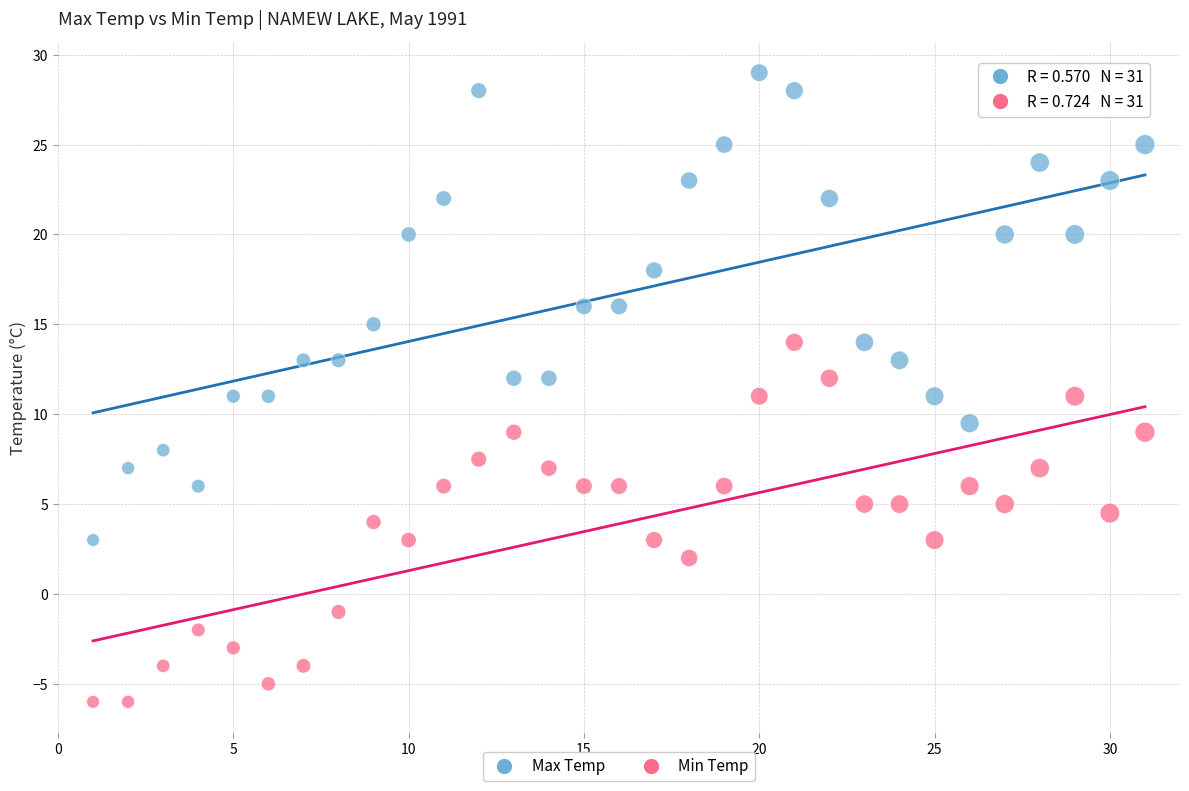

Which series contains the lowest Y value?

Min Temp